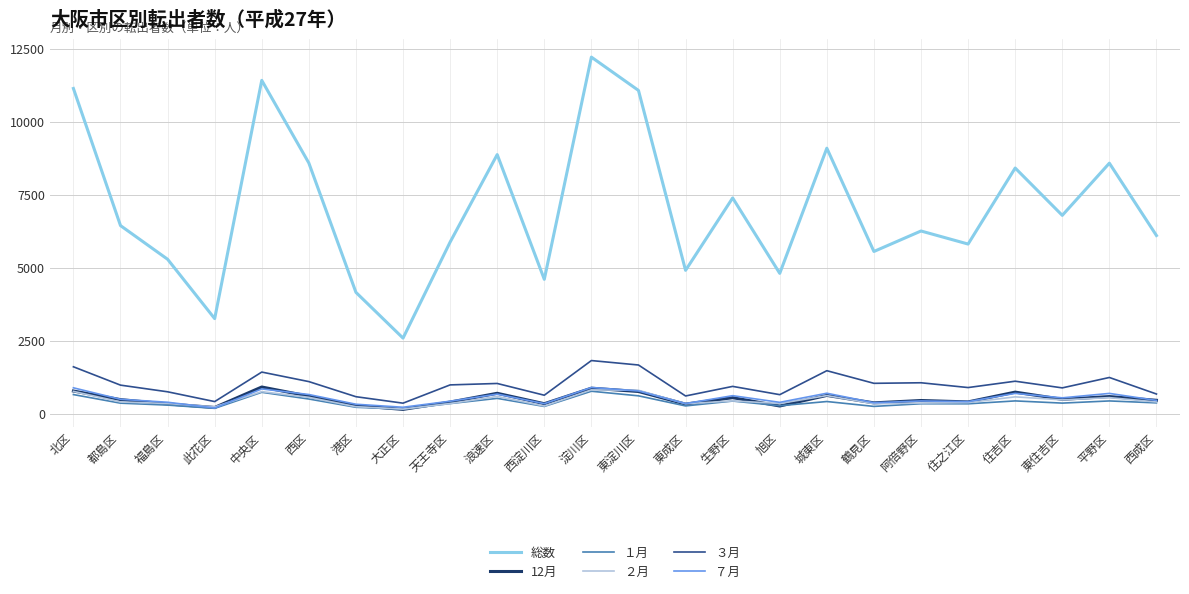

What is the maximum value for ７月?

919